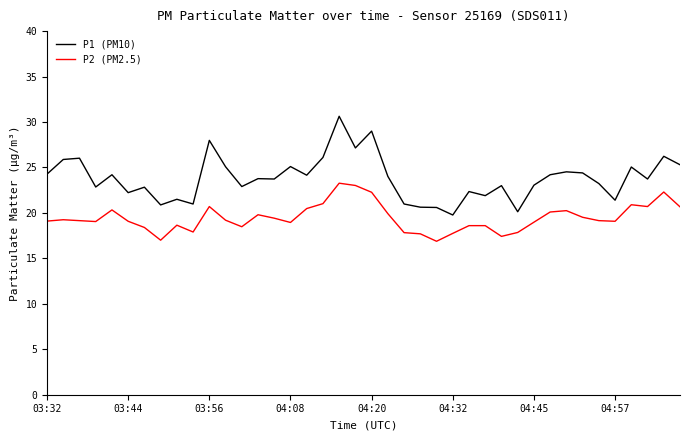

Which series has the largest range (max minus min)?

P1 (PM10)